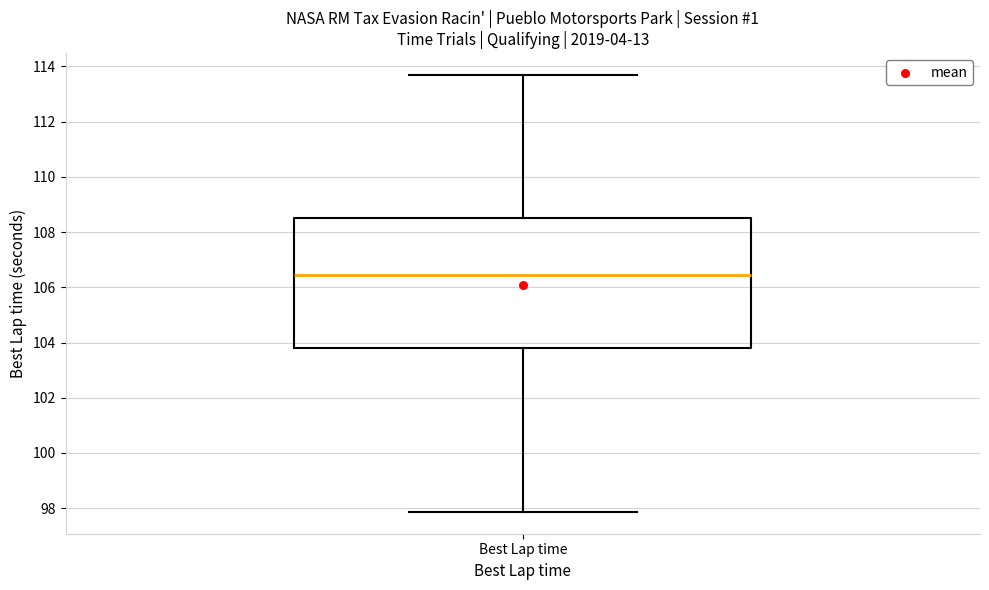

Read this box plot against the y-axis: the position of the median line, the range covered by the box, and the ends of both whiskers. The values are not printed on the chart, so give them approximately, as read against the axis.

median 106.4, box 103.8 to 108.4, whiskers 97.8 to 113.6